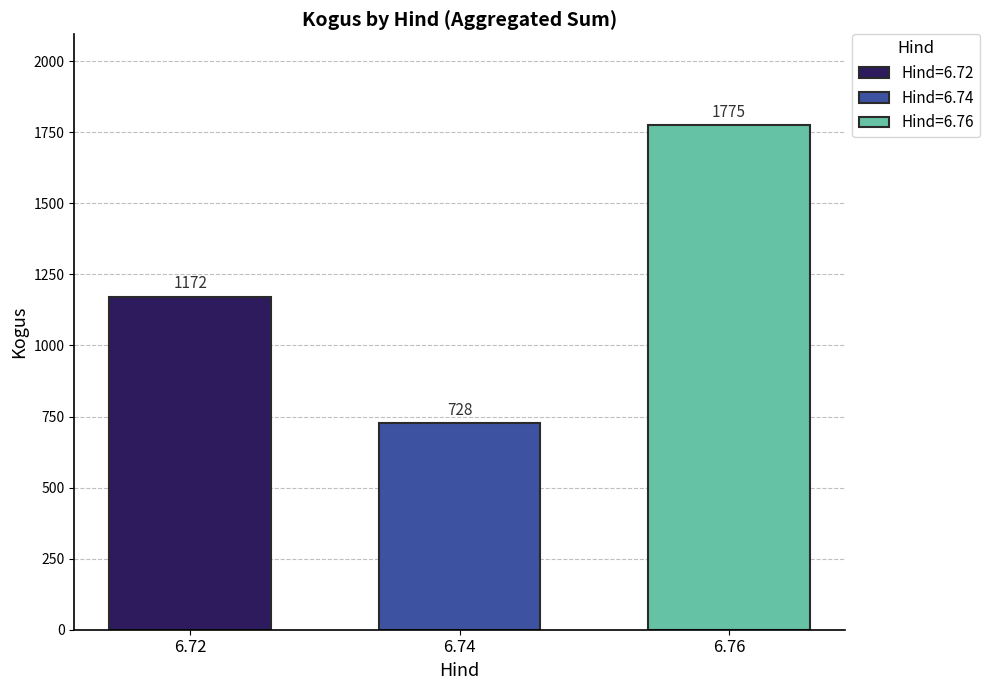

What value does the Hind=6.76 series have at 6.74?

1775